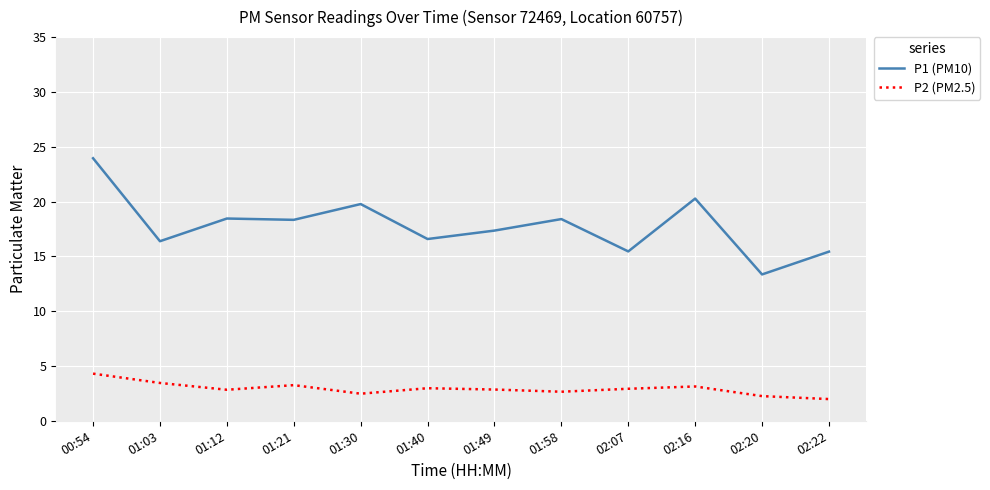

Which series changed the most between 00:54 and 01:49?

P1 (PM10)